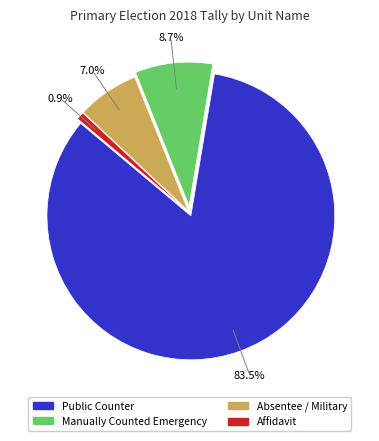

To the nearest percent, what is the difference between the largest and smallest slice percentages?

83%